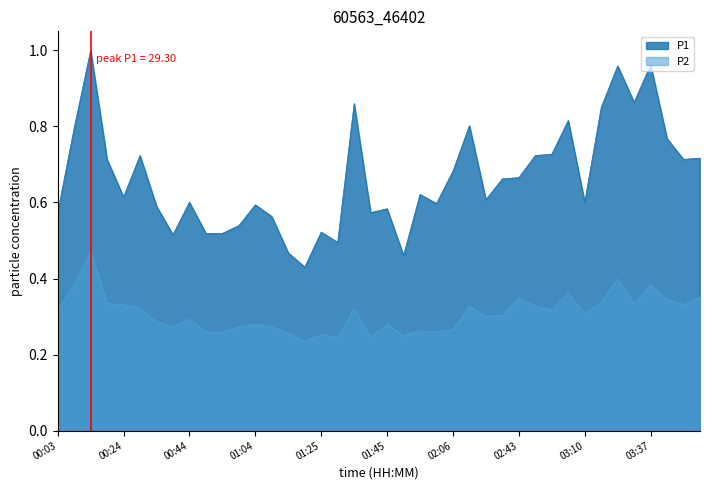

Is the value of P2 at 01:14 greater than the value of P1 at 01:40?

No